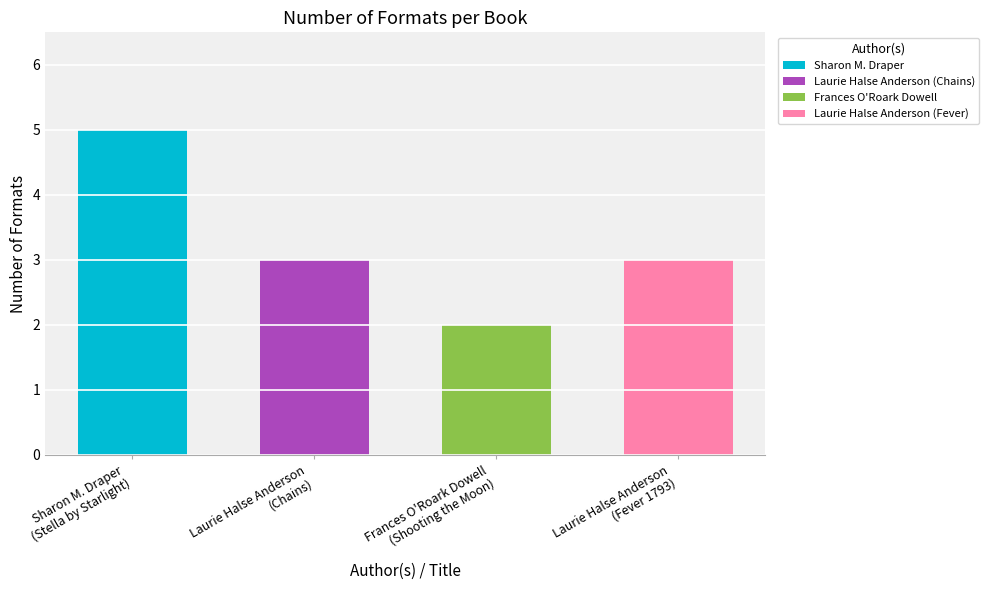

Count the values in the range 3 to 5.

3